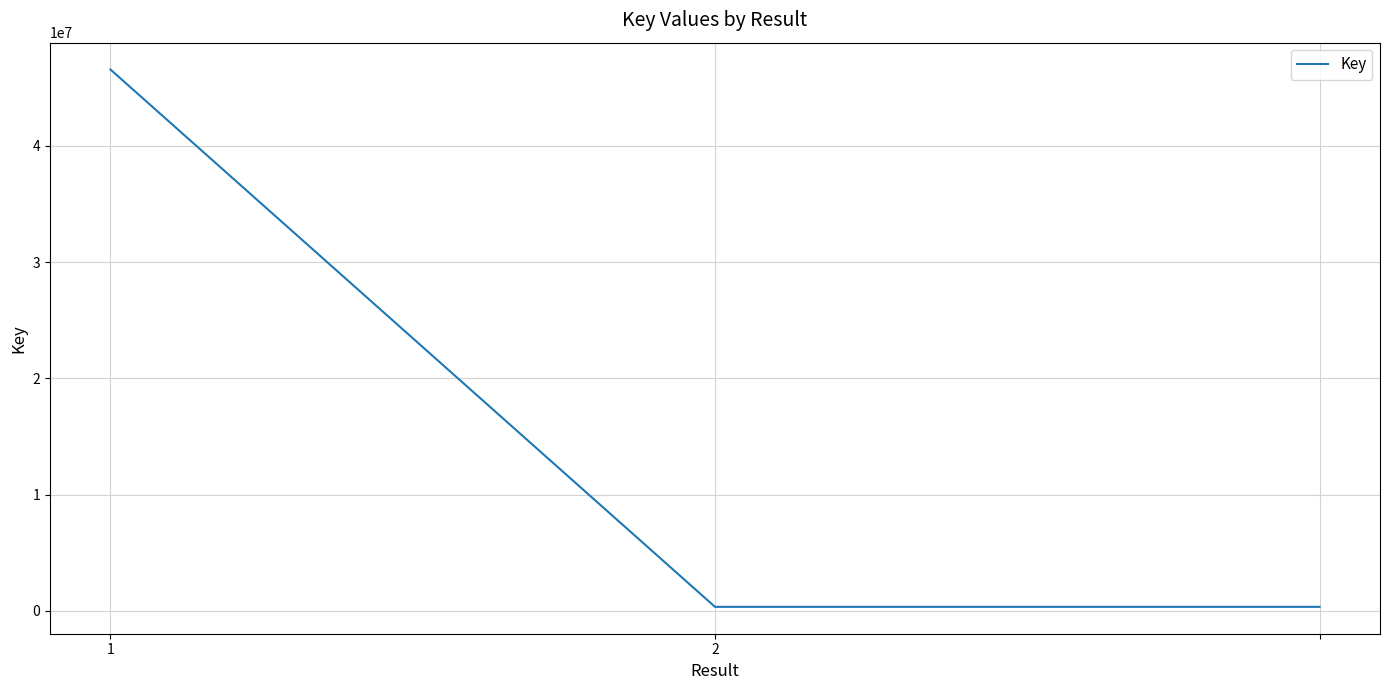

What is the difference between the maximum and minimum values?

46238311